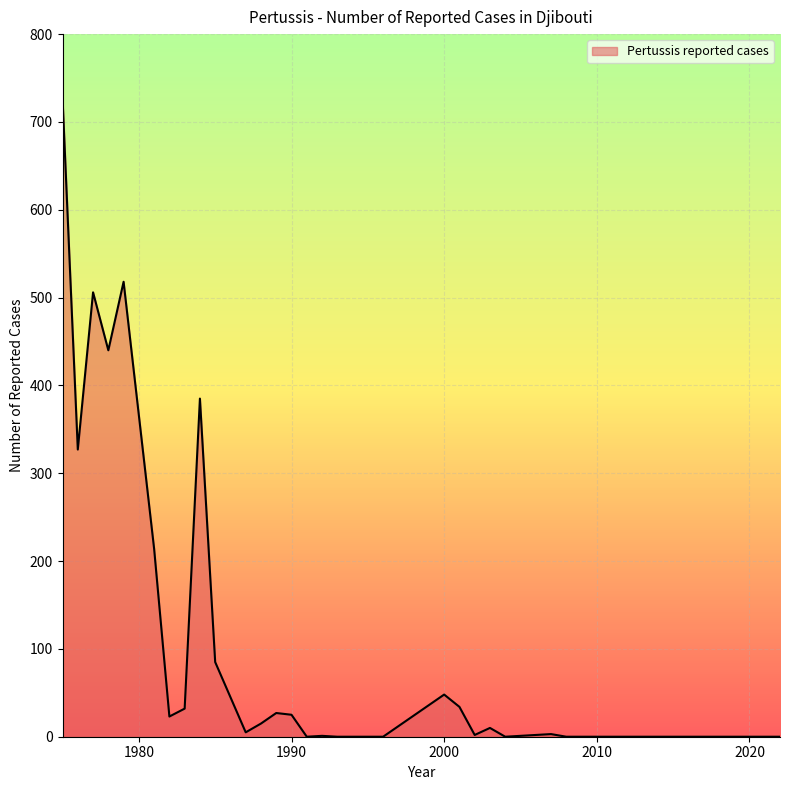

What is the difference between the maximum and minimum values?

727